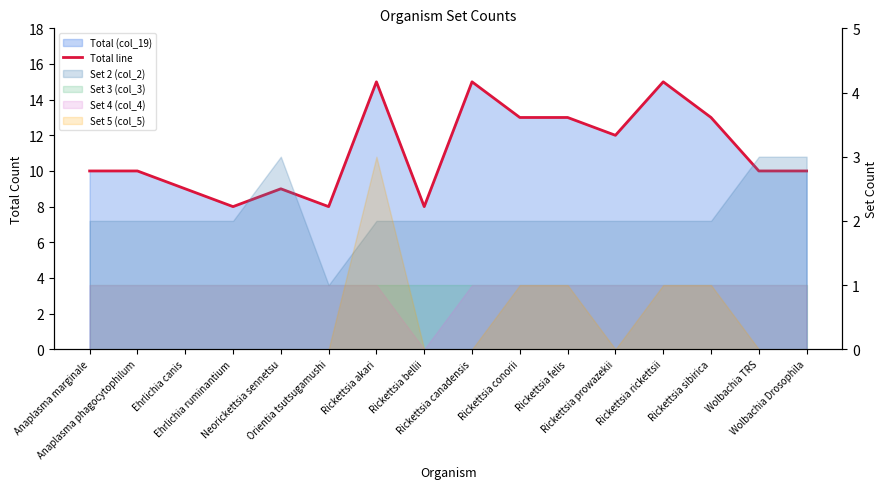

Reading right to left, extract all data points from this chart.

Wolbachia Drosophila=10	Wolbachia TRS=10	Rickettsia sibirica=13	Rickettsia rickettsii=15	Rickettsia prowazekii=12	Rickettsia felis=13	Rickettsia conorii=13	Rickettsia canadensis=15	Rickettsia bellii=8	Rickettsia akari=15	Orientia tsutsugamushi=8	Neorickettsia sennetsu=9	Ehrlichia ruminantium=8	Ehrlichia canis=9	Anaplasma phagocytophilum=10	Anaplasma marginale=10